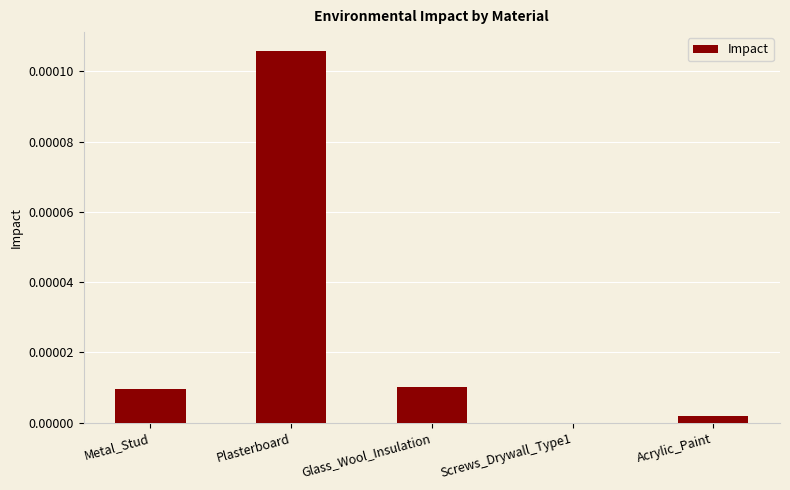

Is it true that the value at Glass_Wool_Insulation is 0.0?

True